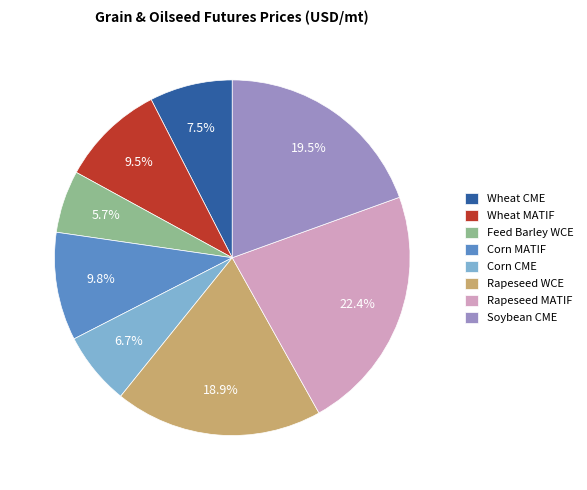

To the nearest percent, what percentage of the pie is Rapeseed WCE?

19%